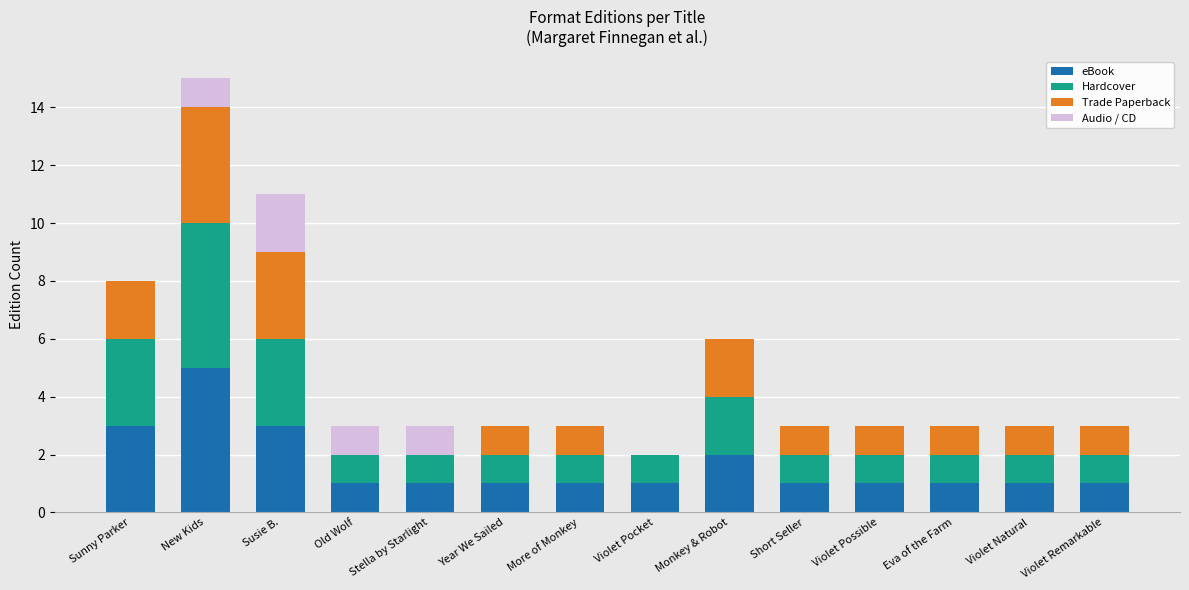

Count the number of data series in this chart.

4